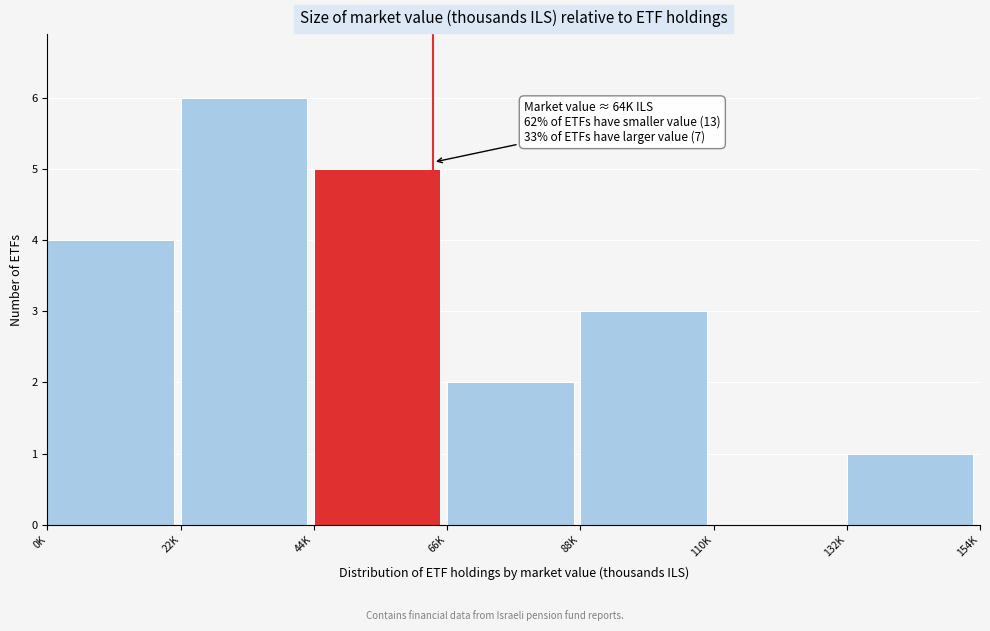

Reading right to left, extract all data points from this chart.

132K=1	110K=0	88K=3	66K=2	44K=5	22K=6	0K=4